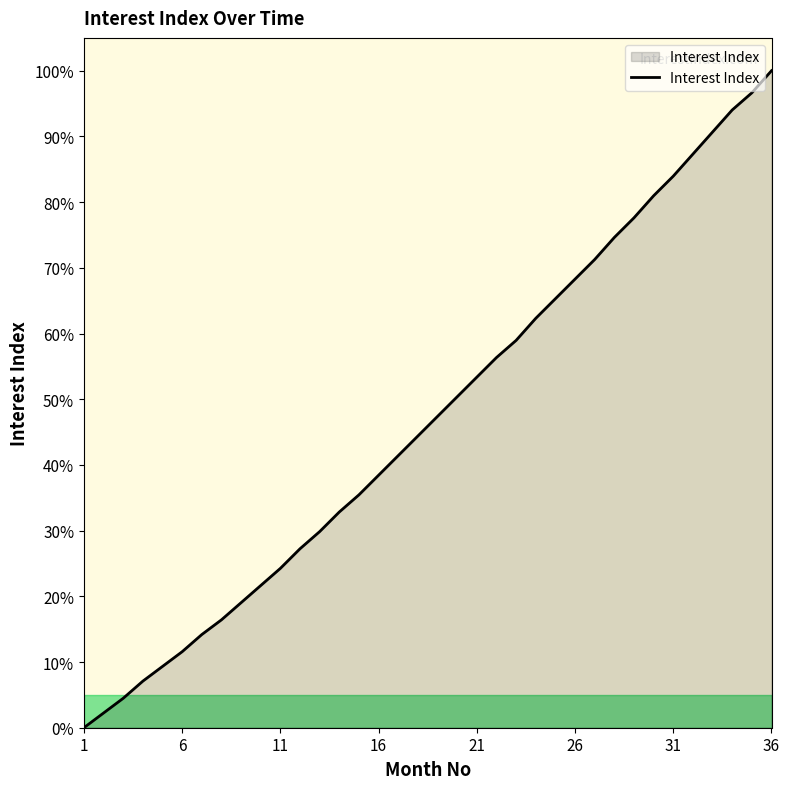

What is the difference between the second highest and minimum values?

96.6